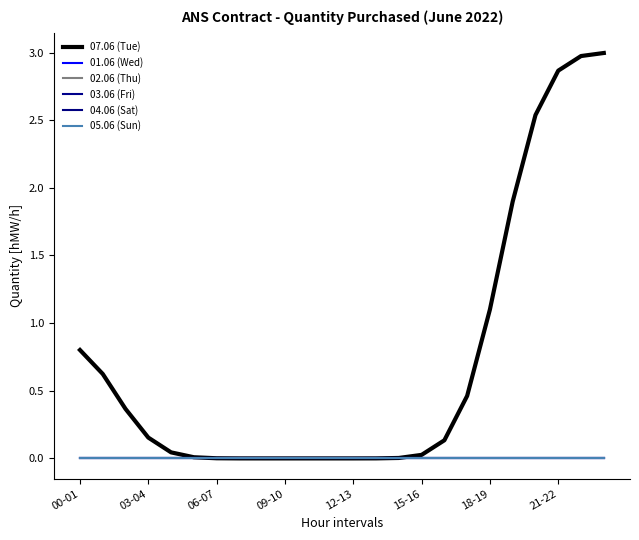

Does the chart have visible grid lines?

No